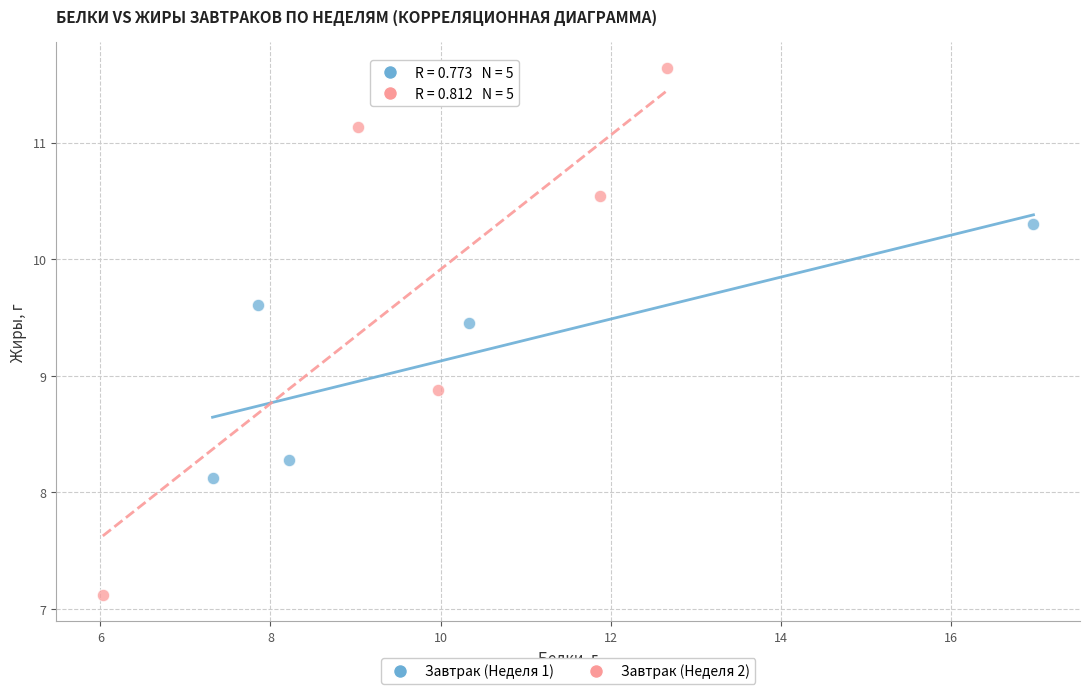

Which series has the widest spread of Y values?

Завтрак (Неделя 2)